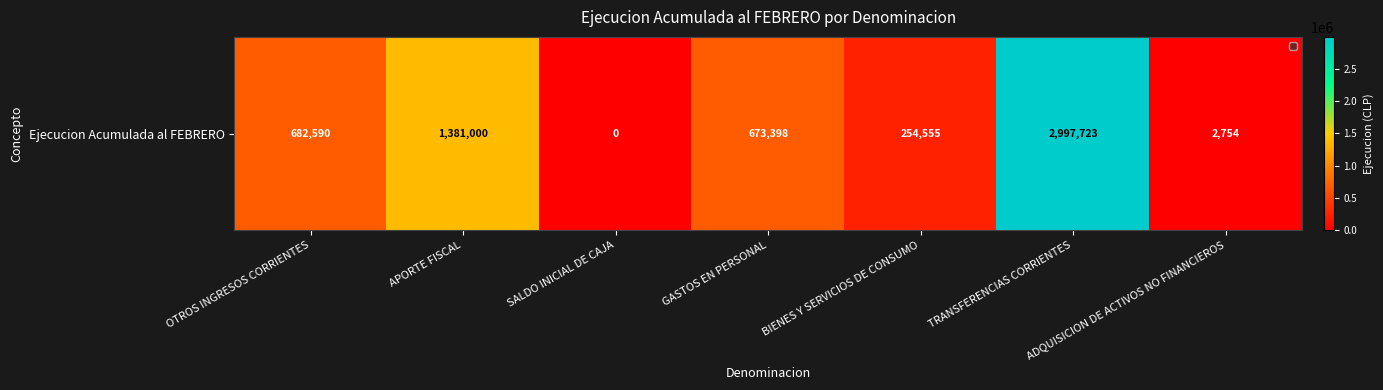

What value does the data have at TRANSFERENCIAS CORRIENTES, to the nearest 50?

2997700